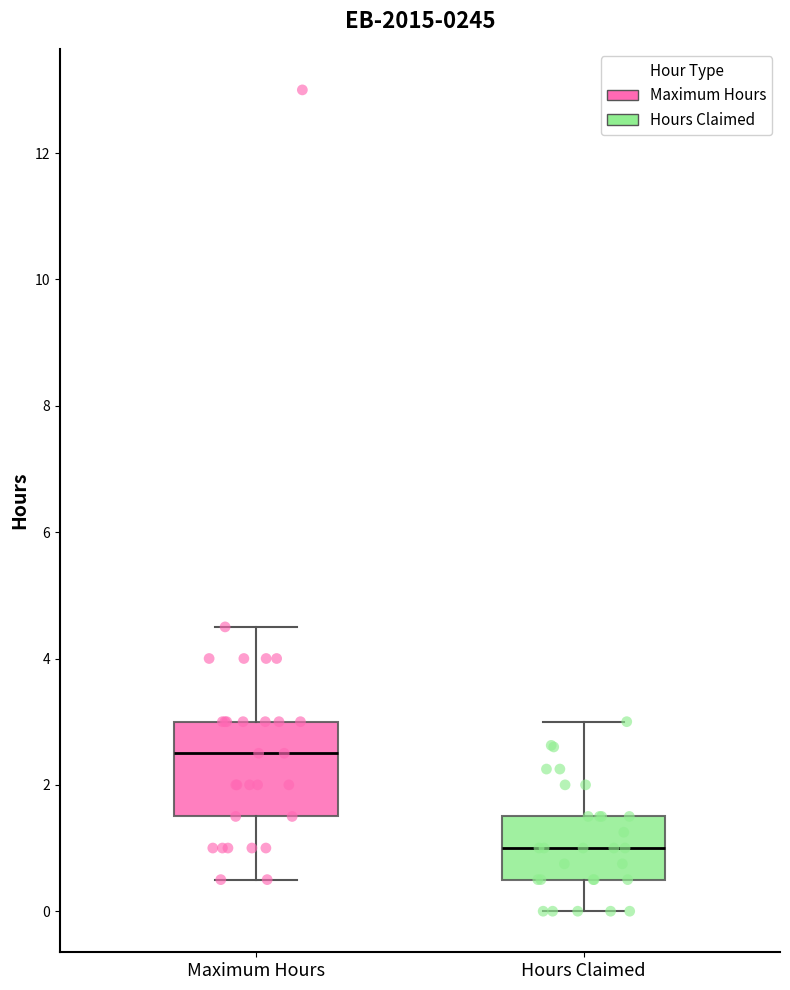

Which box's median line is the lowest?

Hours Claimed